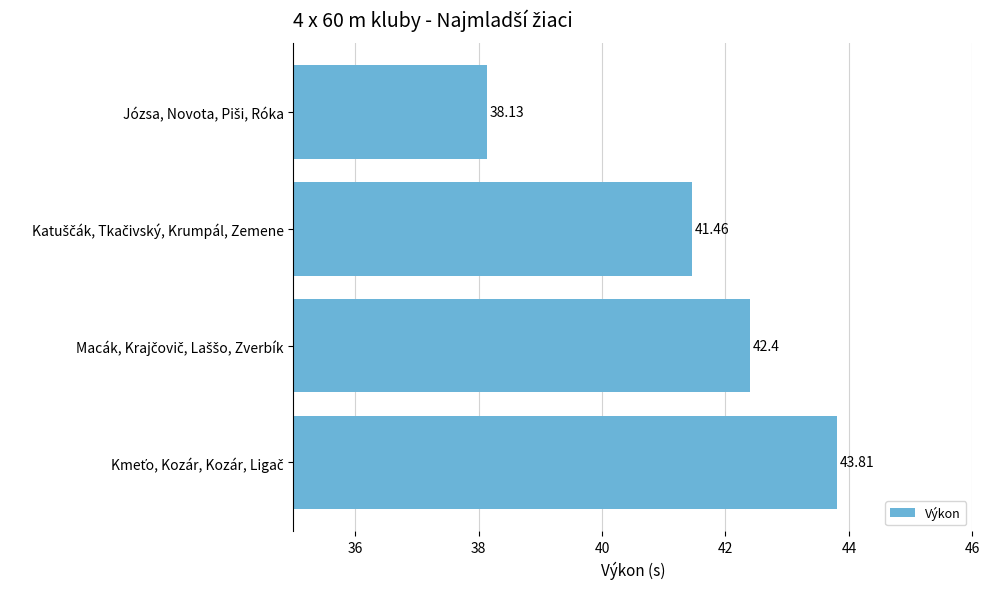

What is the difference between the maximum and minimum values?

5.7